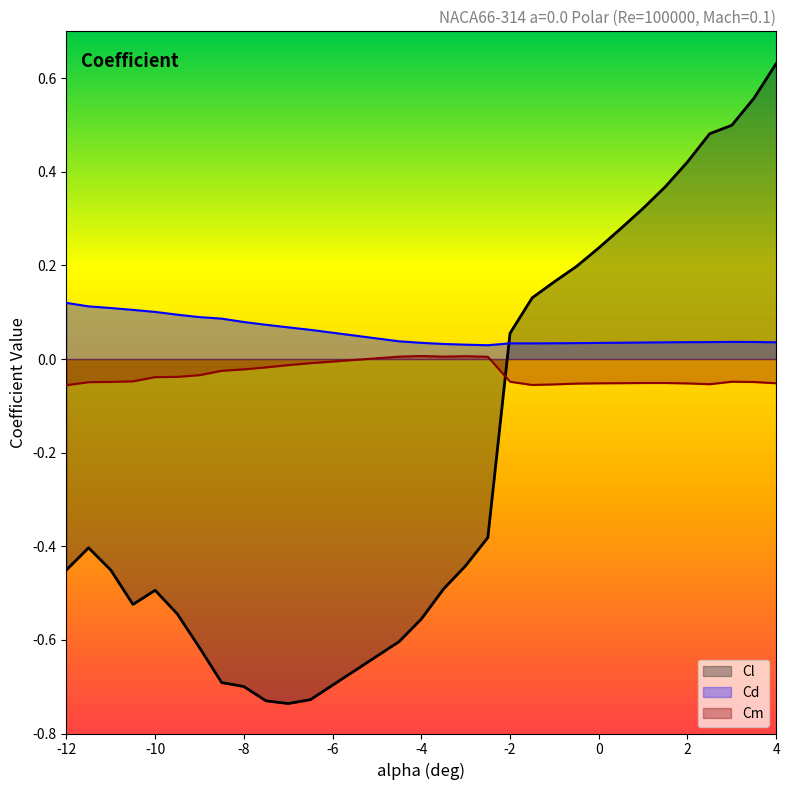

What is the average value of the Cl series?

-0.2